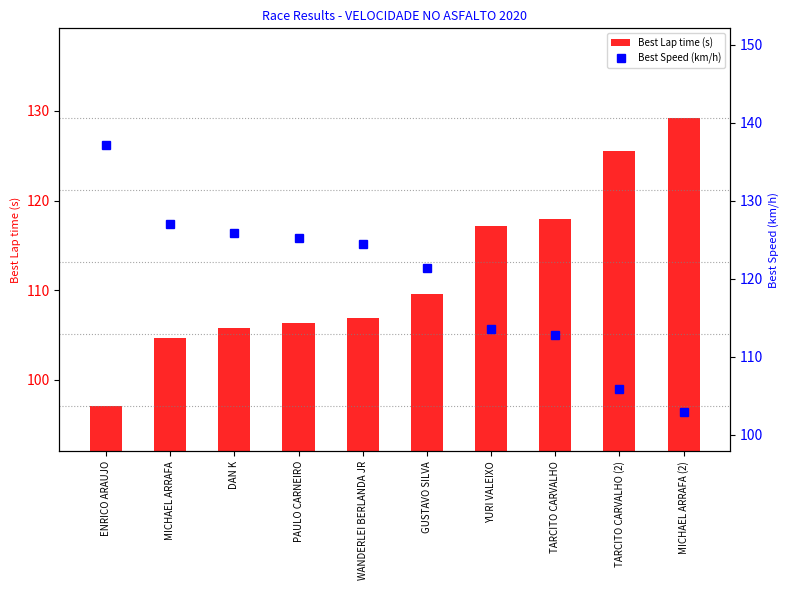

Reading left to right, list all the values displayed in this chart.

Best Lap time (s): ENRICO ARAUJO=97.0	MICHAEL ARRAFA=104.7	DAN K=105.7	PAULO CARNEIRO=106.3	WANDERLEI BERLANDA JR=106.9	GUSTAVO SILVA=109.6	YURI VALEIXO=117.1	TARCITO CARVALHO=117.9	TARCITO CARVALHO (2)=125.6	MICHAEL ARRAFA (2)=129.2
Best Speed (km/h): ENRICO ARAUJO=137.1	MICHAEL ARRAFA=127.1	DAN K=125.8	PAULO CARNEIRO=125.2	WANDERLEI BERLANDA JR=124.5	GUSTAVO SILVA=121.4	YURI VALEIXO=113.6	TARCITO CARVALHO=112.8	TARCITO CARVALHO (2)=105.9	MICHAEL ARRAFA (2)=102.9